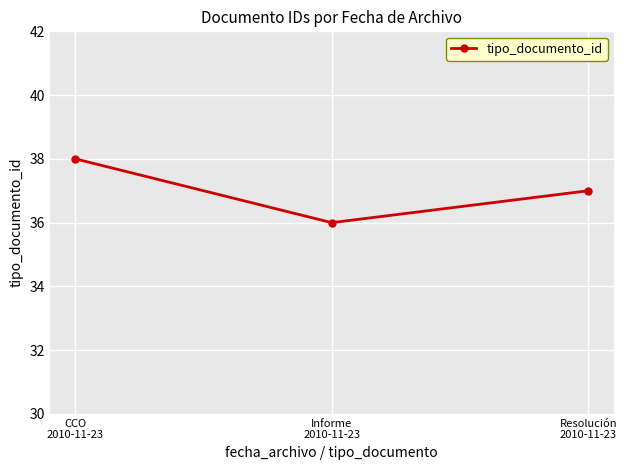

How many values are below 37?

1